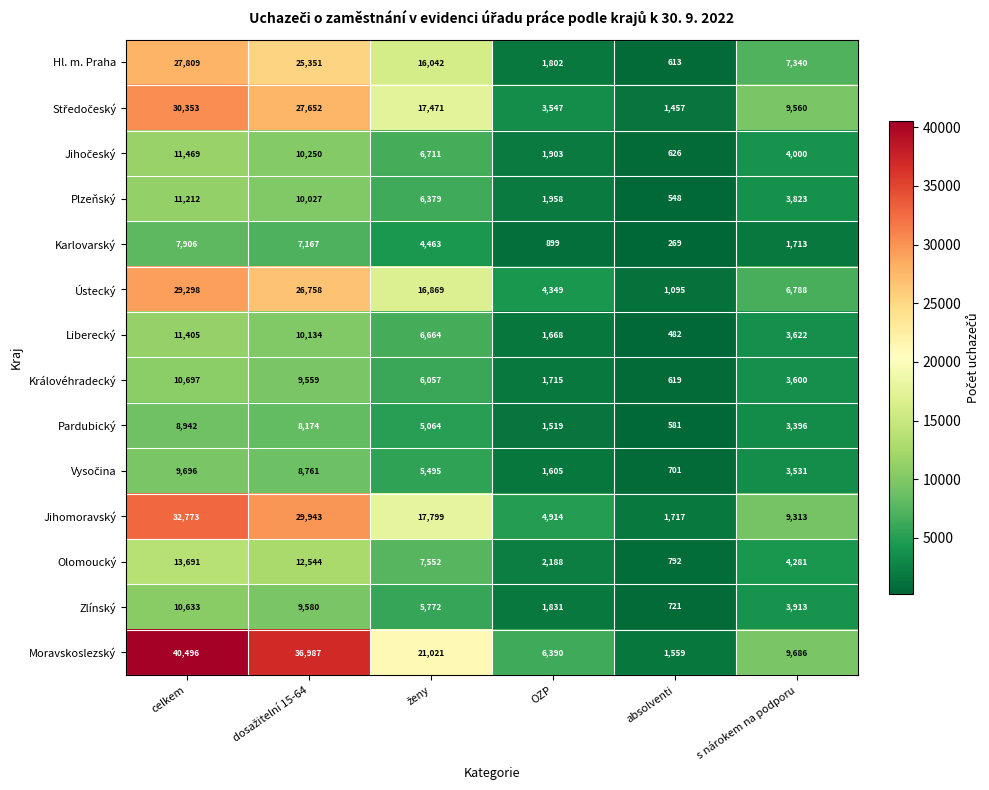

What value does the Hl. m. Praha series have at OZP, to the nearest 10?

1800